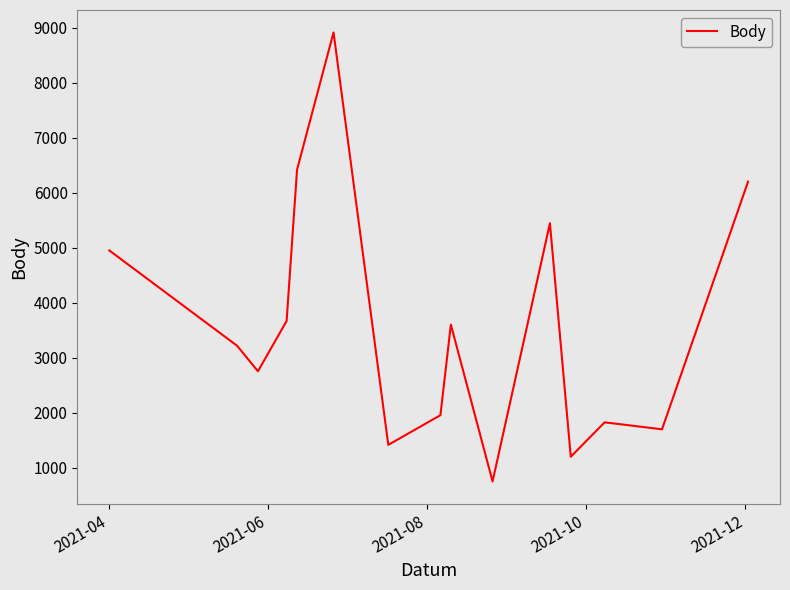

How many lines are shown in the chart?

1